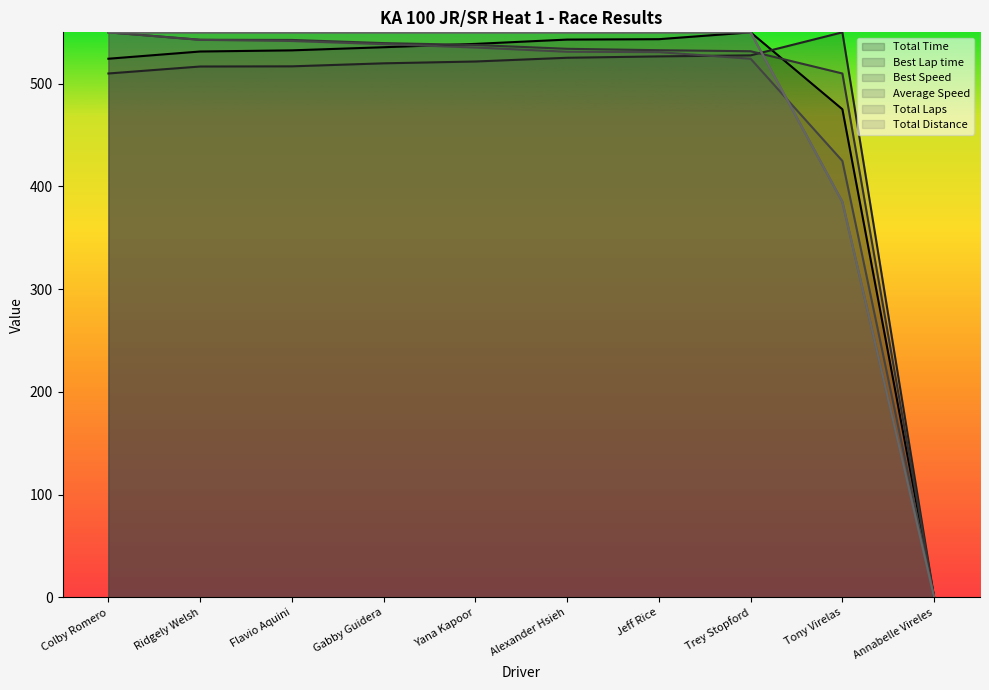

What is the label of the 9th point from the left?

Tony Virelas